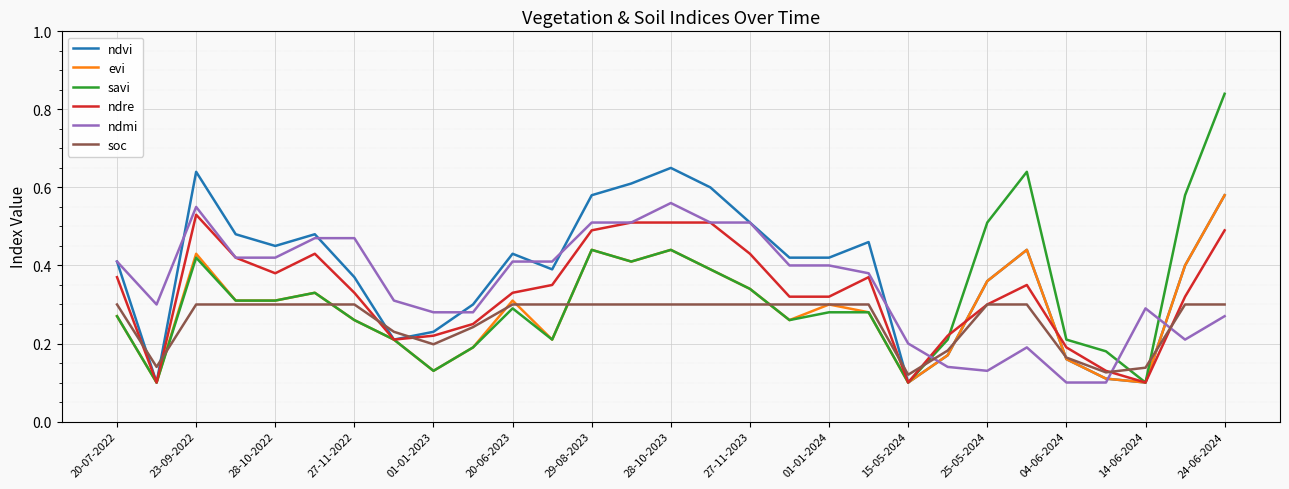

True or false: soc and savi intersect in this chart.

True